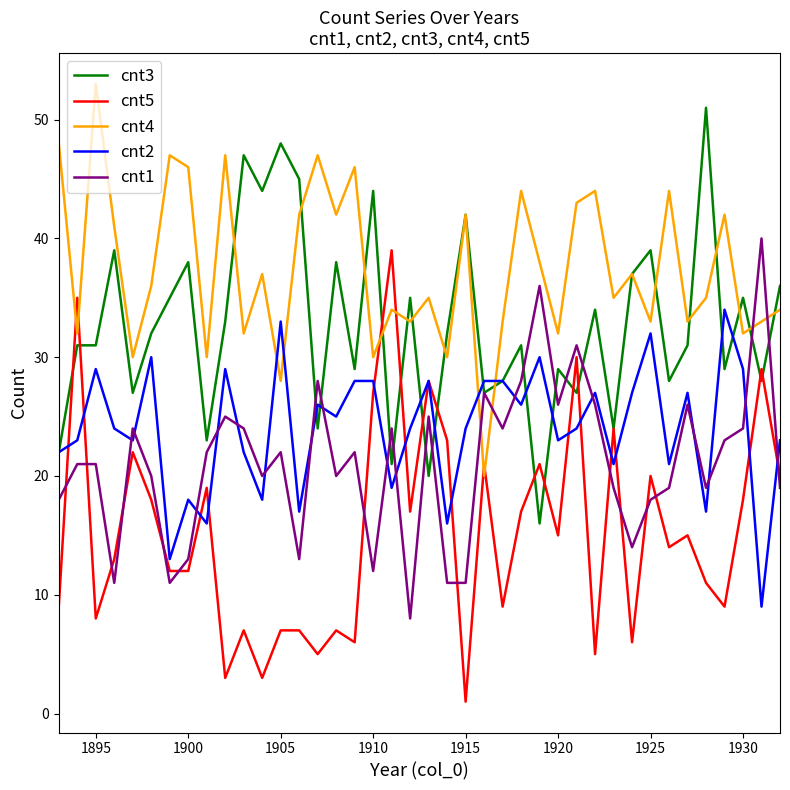

True or false: cnt5 has more than 1 interior local peaks.

True